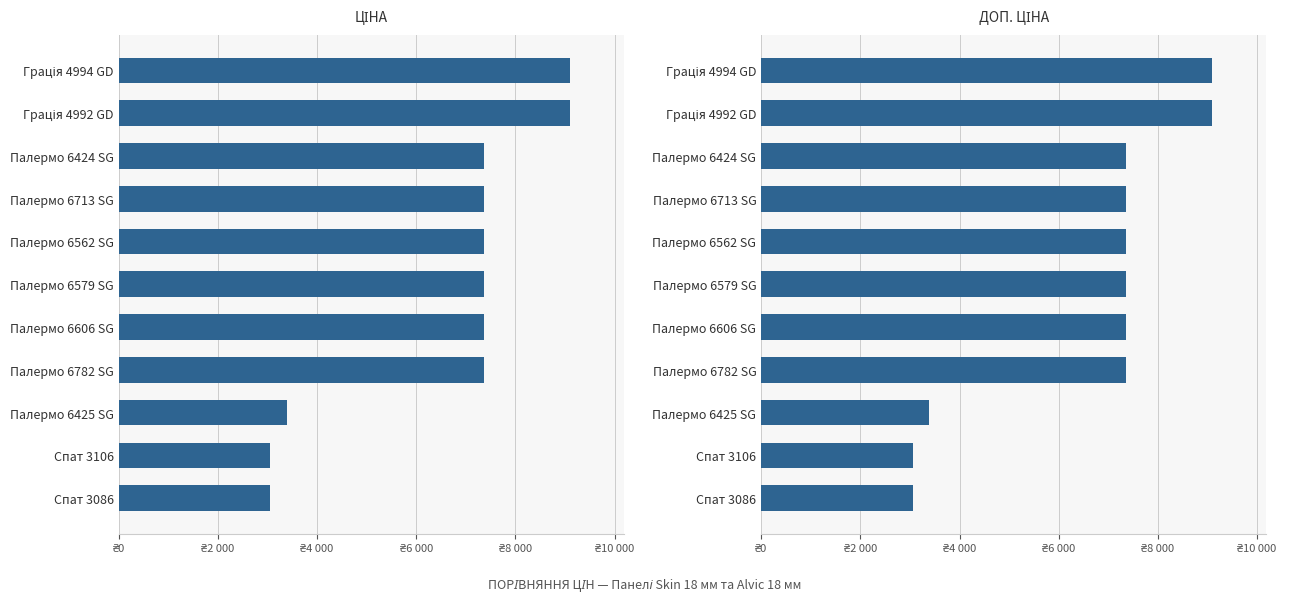

How many bars are there in each group?

2